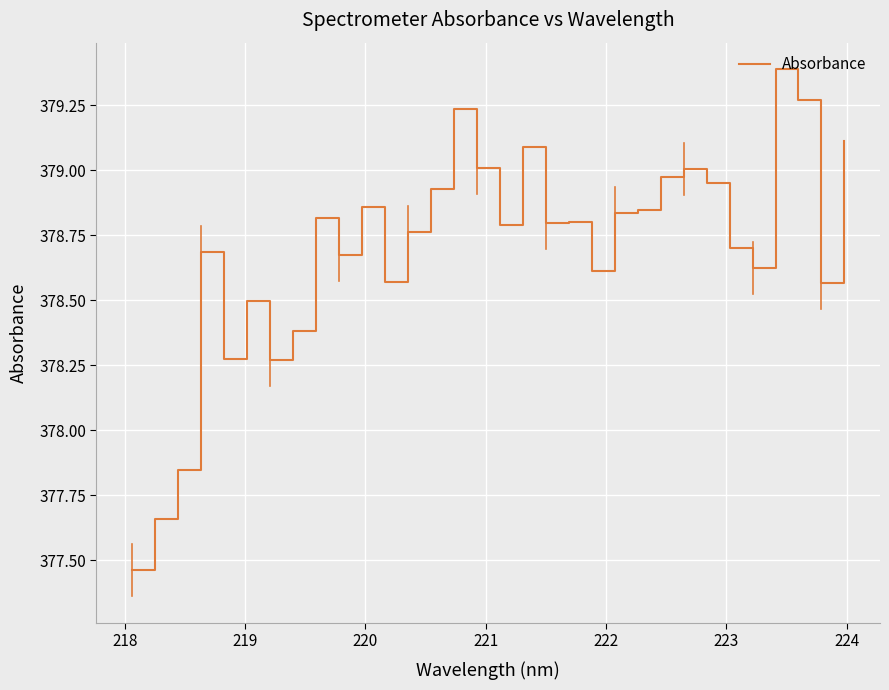

What is the greatest value displayed?

379.4